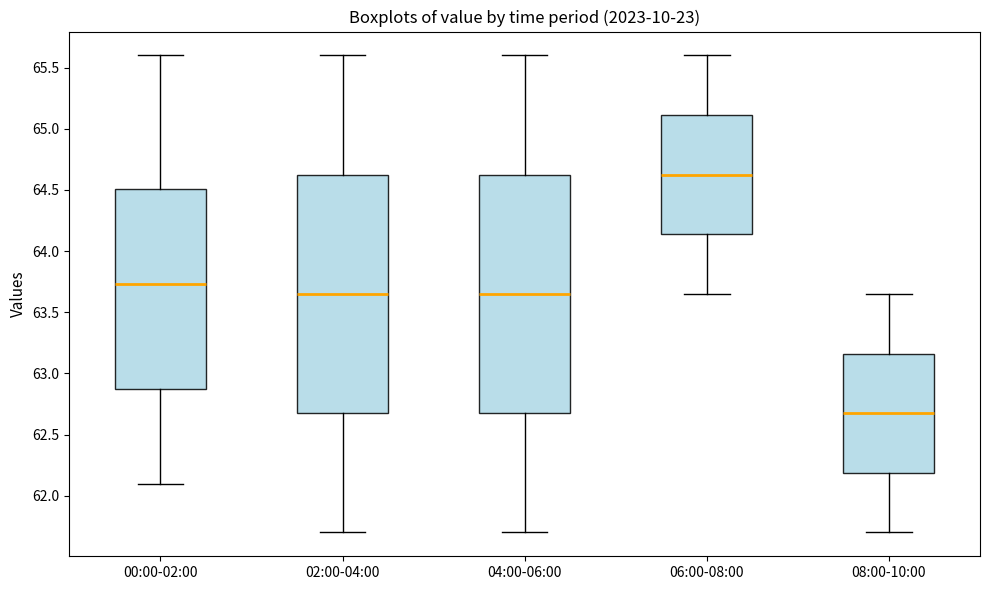

Reading left to right, read every box against the y-axis: the position of its median line, the range the box covers, and the ends of its whiskers. The values are not printed on the chart, so give them approximately, as read against the axis.

00:00-02:00: median 63.75, box 62.85 to 64.50, whiskers 62.10 to 65.60
02:00-04:00: median 63.65, box 62.70 to 64.65, whiskers 61.70 to 65.60
04:00-06:00: median 63.65, box 62.70 to 64.65, whiskers 61.70 to 65.60
06:00-08:00: median 64.65, box 64.15 to 65.10, whiskers 63.65 to 65.60
08:00-10:00: median 62.70, box 62.20 to 63.15, whiskers 61.70 to 63.65